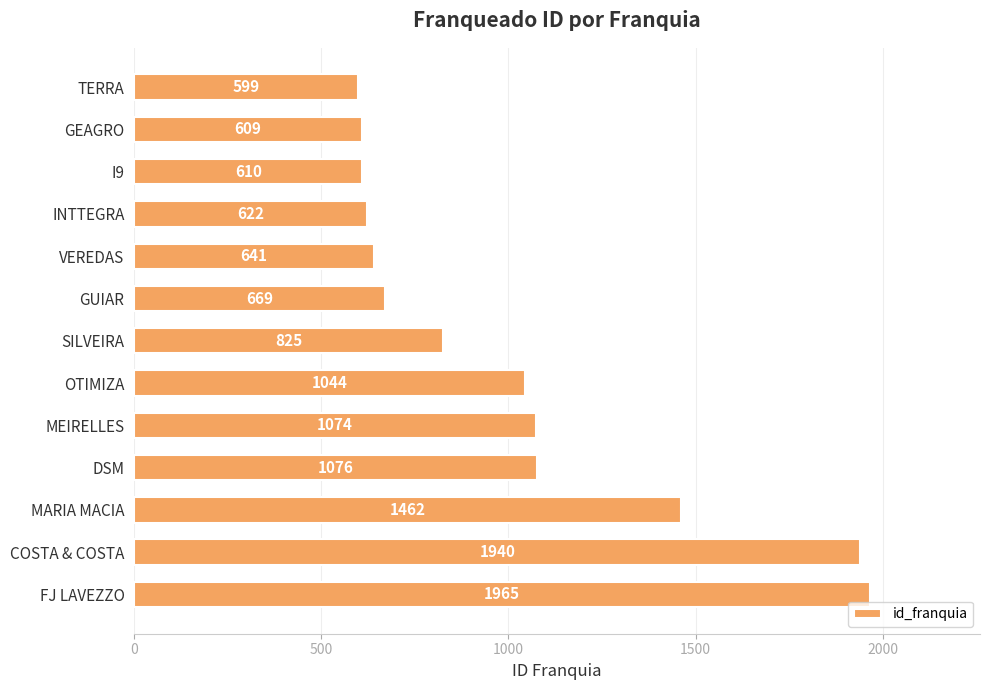

What is the label of the 2nd bar from the top?

GEAGRO